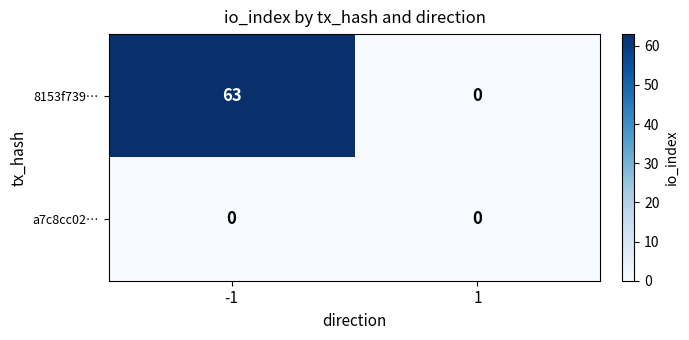

List the series in order of their peak value, lowest first.

a7c8cc02…, 8153f739…